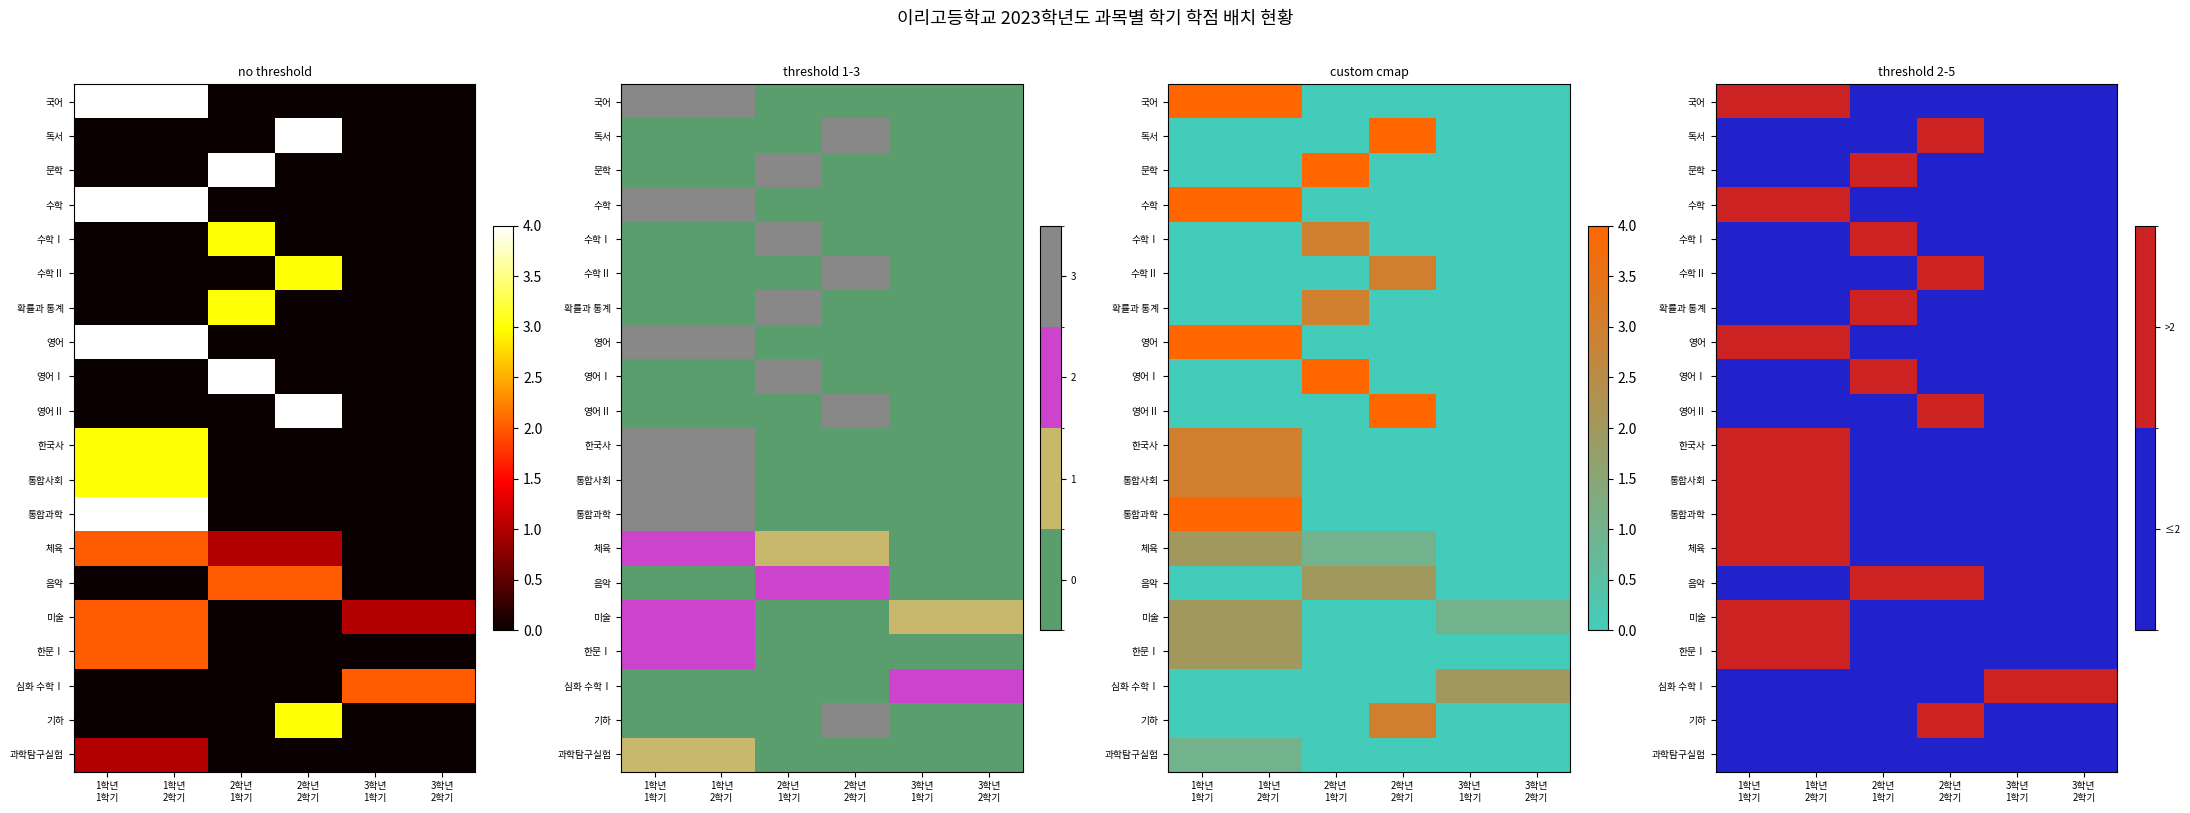

How many data points in 체육 are above 1?

2